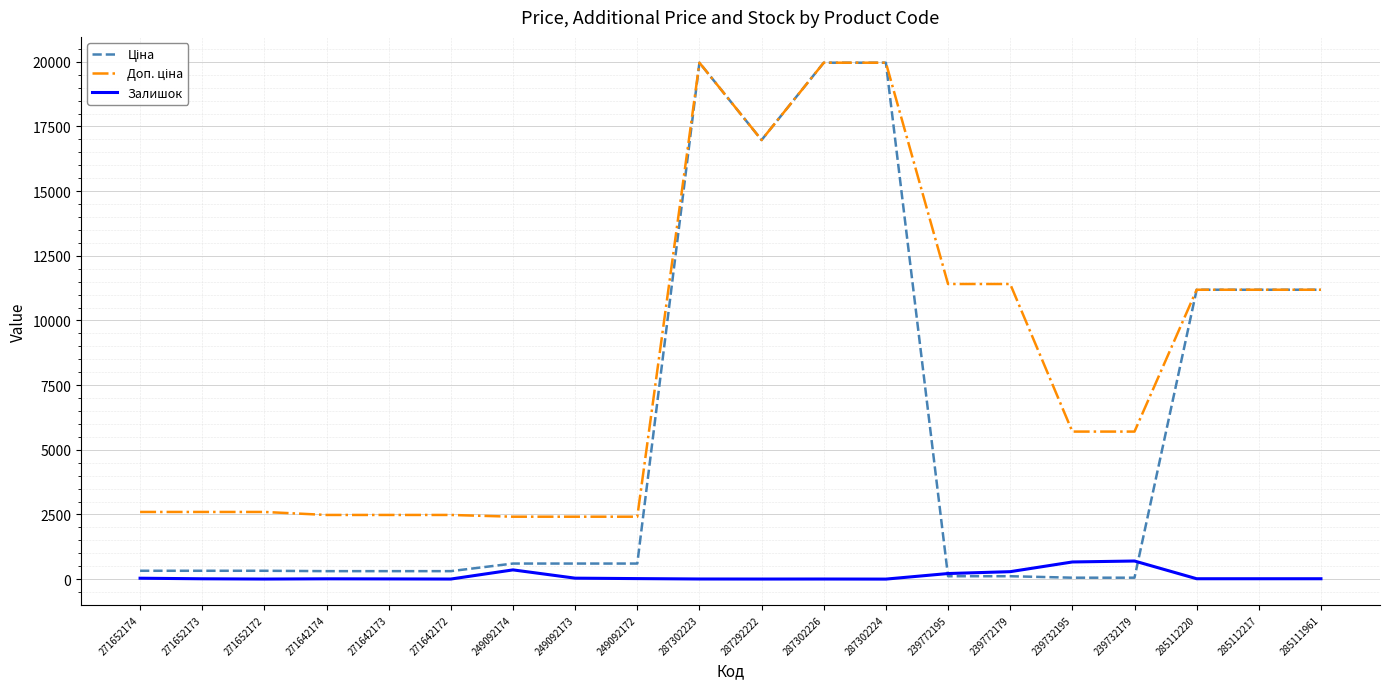

How many lines are shown in the chart?

3